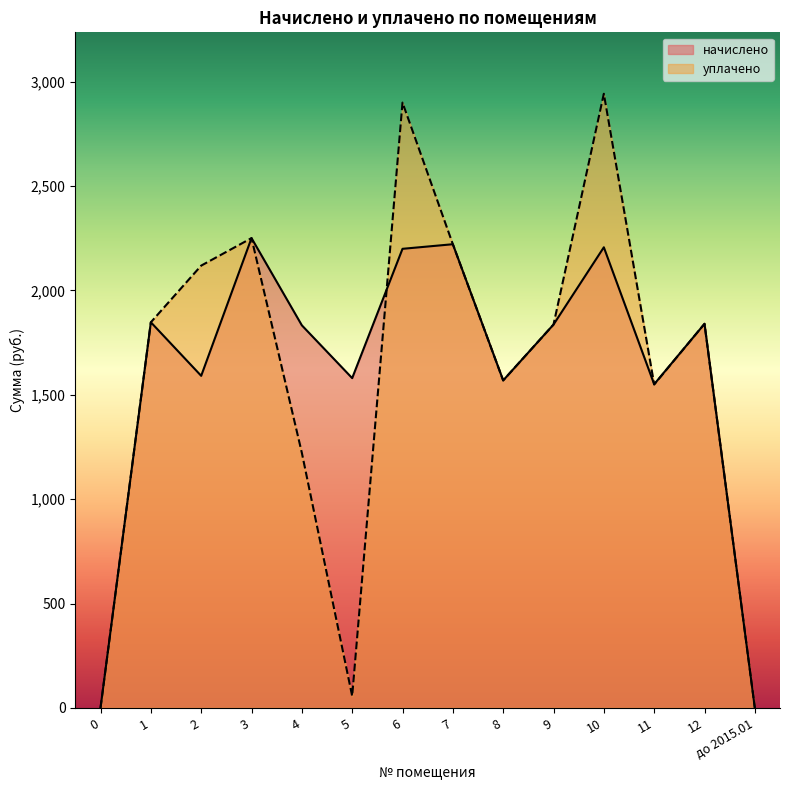

Reading right to left, list all the values displayed in this chart.

начислено: до 2015.01=0.0	12=1840.3	11=1550.7	10=2206.9	9=1836.7	8=1569.1	7=2221.6	6=2199.6	5=1580.0	4=1833.0	3=2250.9	2=1591.0	1=1847.7	0=0.0
уплачено: до 2015.01=0.0	12=1840.3	11=1549.5	10=2942.6	9=1836.7	8=1569.1	7=2221.6	6=2900.3	5=56.8	4=1222.0	3=2250.9	2=2119.1	1=1847.7	0=0.0